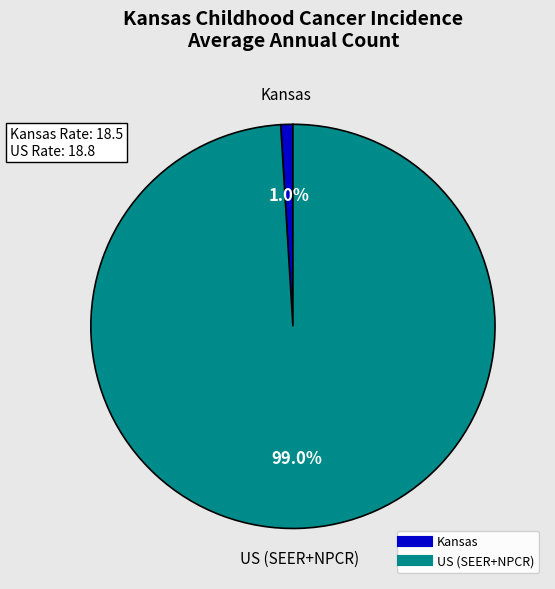

Count the number of slices in the pie.

2